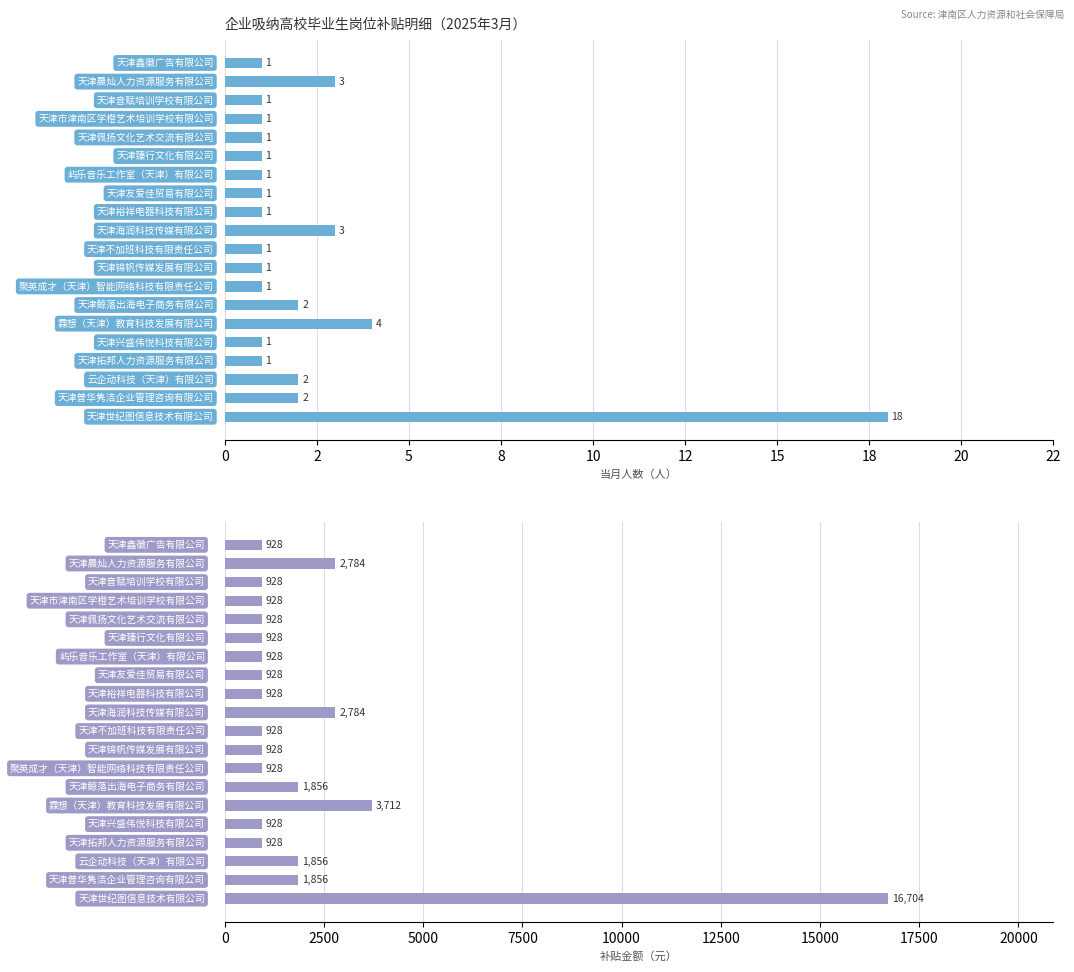

At 天津晨灿人力资源服务有限公司, list the series in order from largest to smallest.

补贴金额, 当月人数